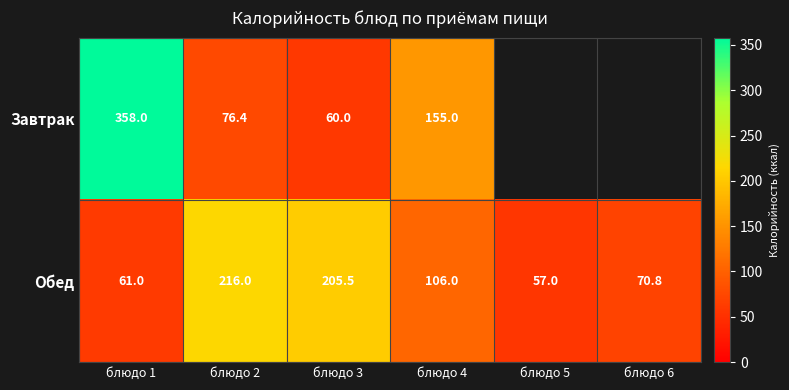

Rank the series at блюдо 3 from highest to lowest value.

Обед, Завтрак